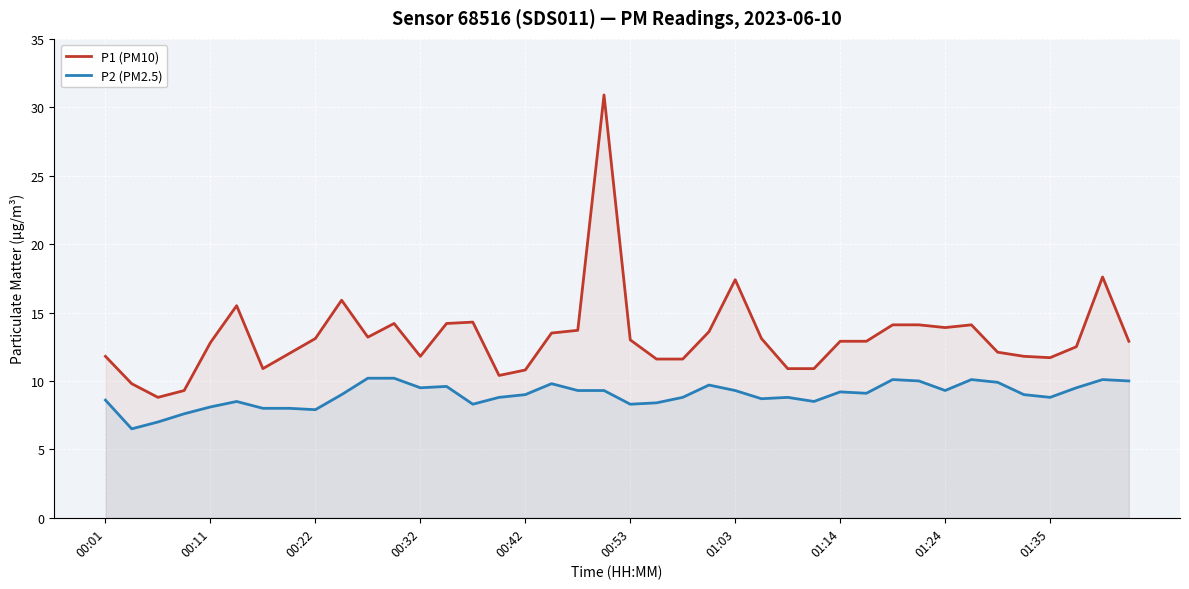

What position from the right is 33?

7